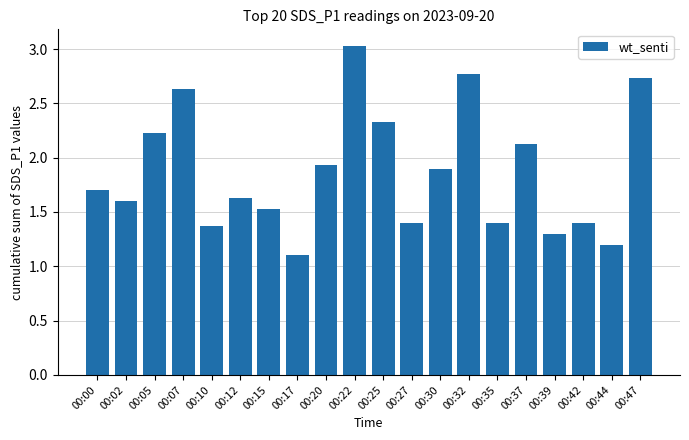

Approximately how many times larger is the value at 00:07 compared to 00:15?

1.7